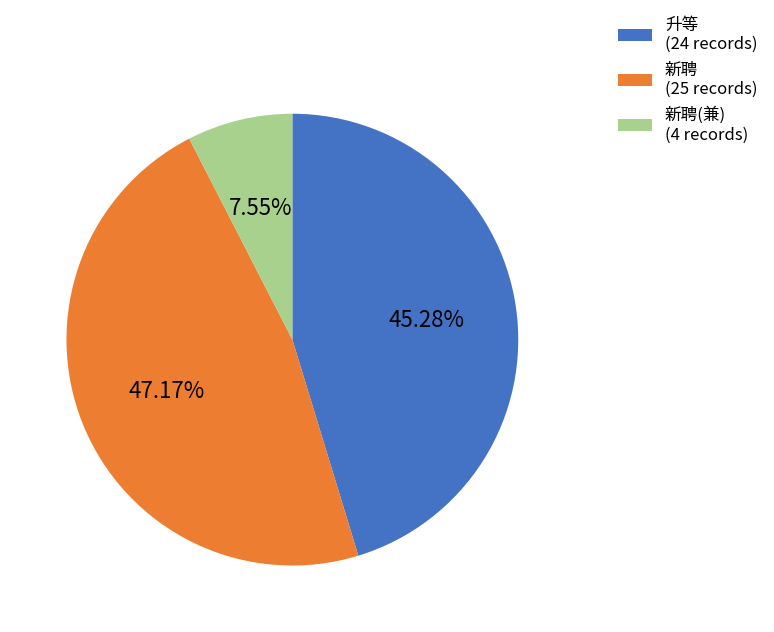

How many segments does this pie chart have?

3